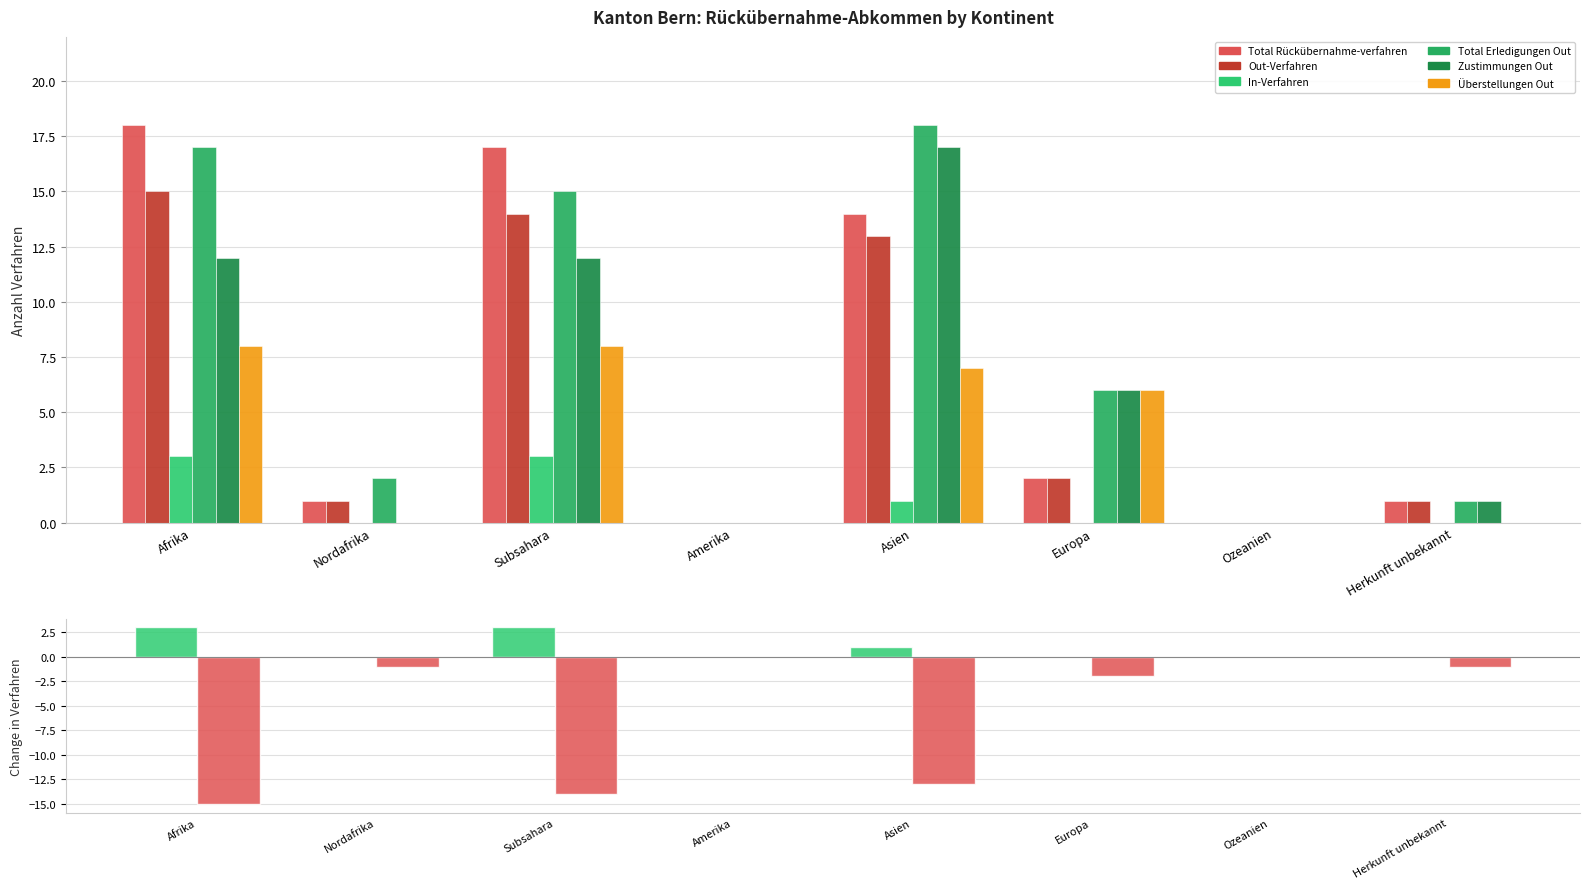

Rank the series by their maximum value, from lowest to highest.

In-Verfahren, Überstellungen Out, Out-Verfahren, Zustimmungen Out, Total Rückübernahme-verfahren, Total Erledigungen Out